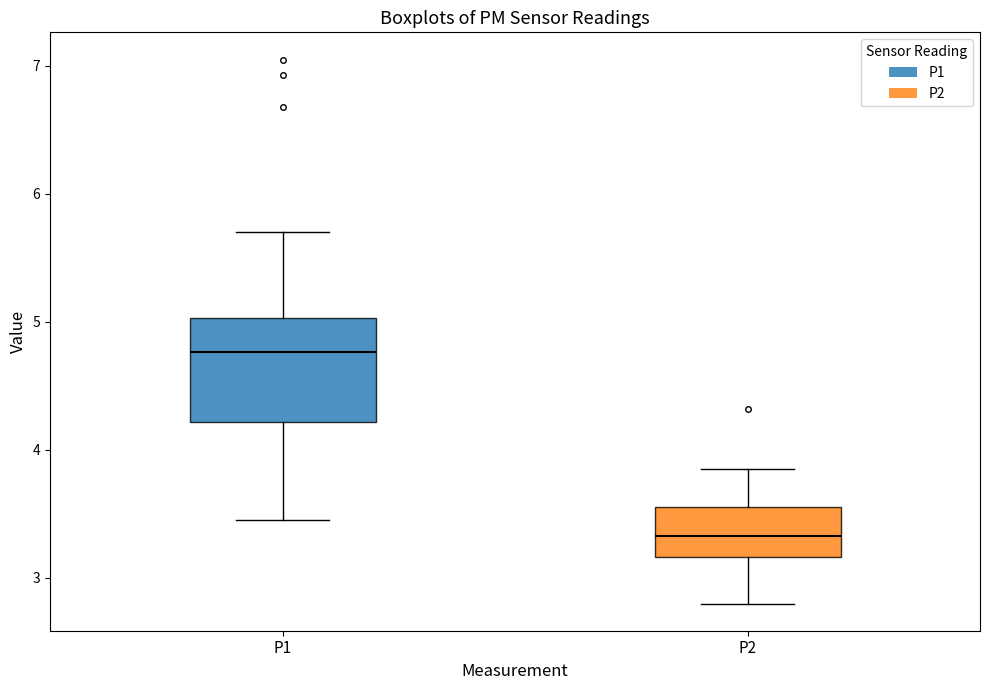

Comparing the boxes themselves (not the whiskers), which one is the tallest?

P1